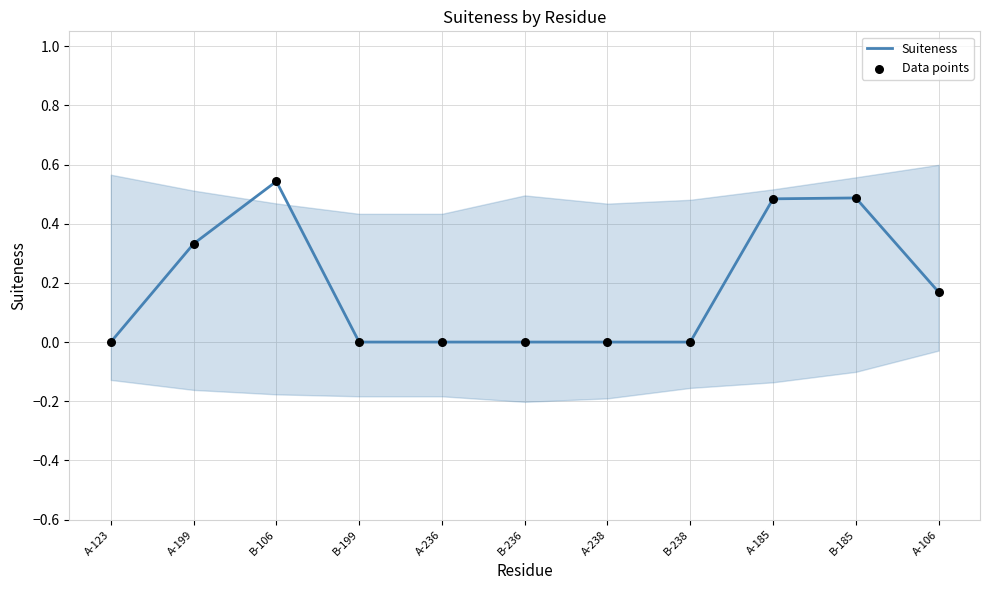

At which category is the sum across all series the highest?

B-106